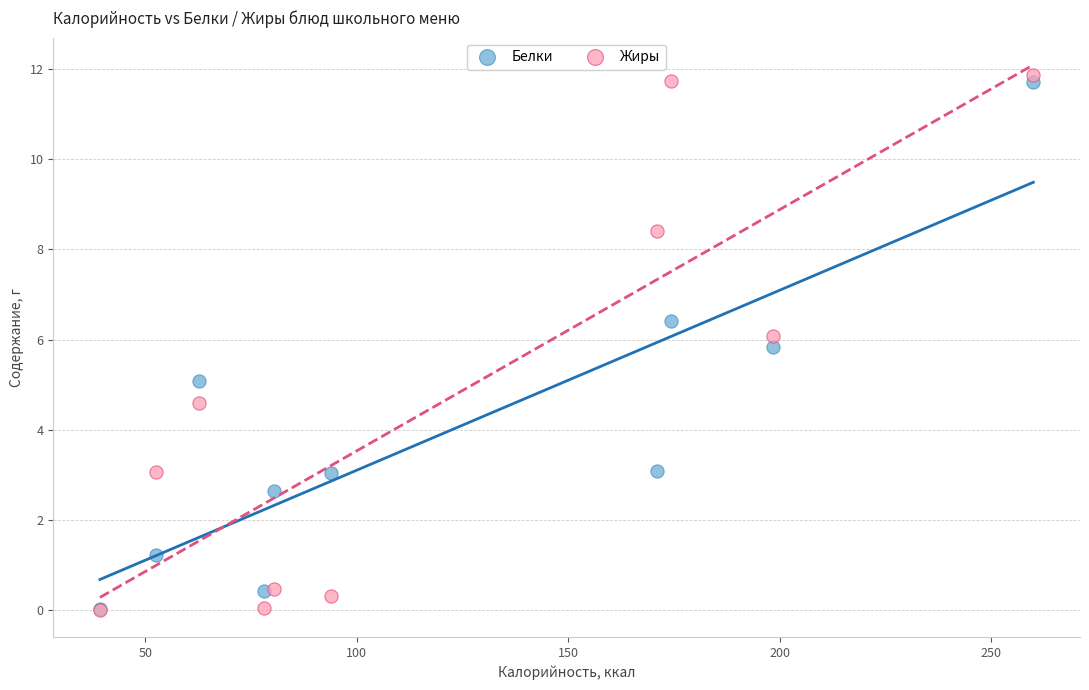

What are all the series names shown in the legend?

Белки, Жиры